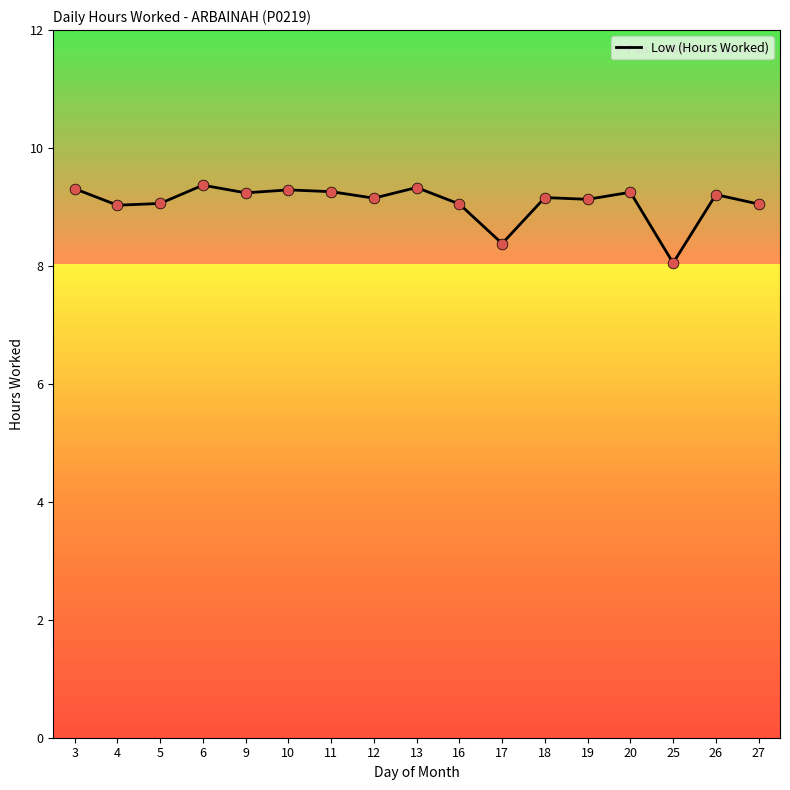

What is the ratio of the value at 26 to the value at 4?

1.0